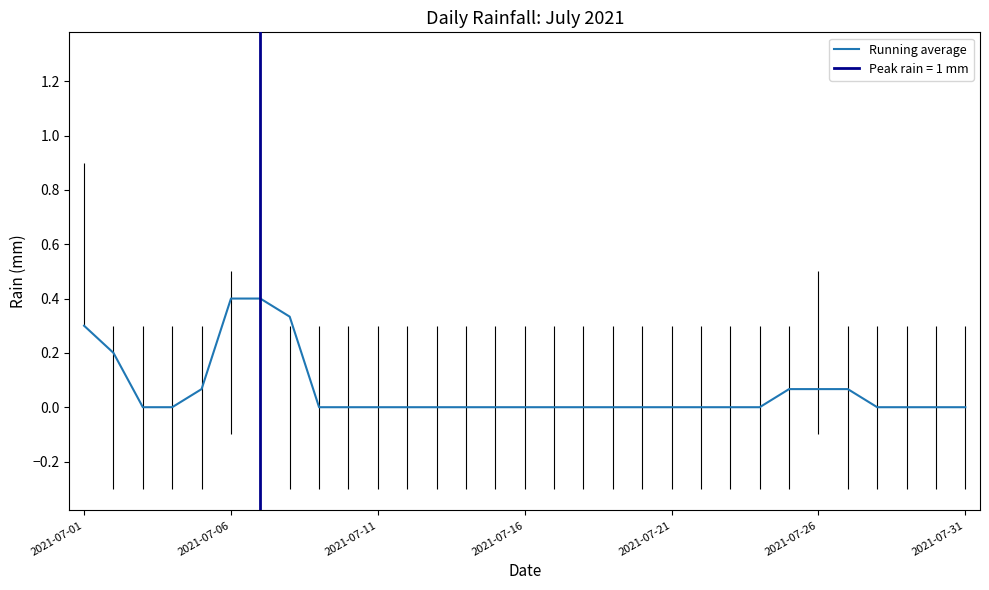

True or false: Running average has a value of 0.4 at 2021-07-06.

True